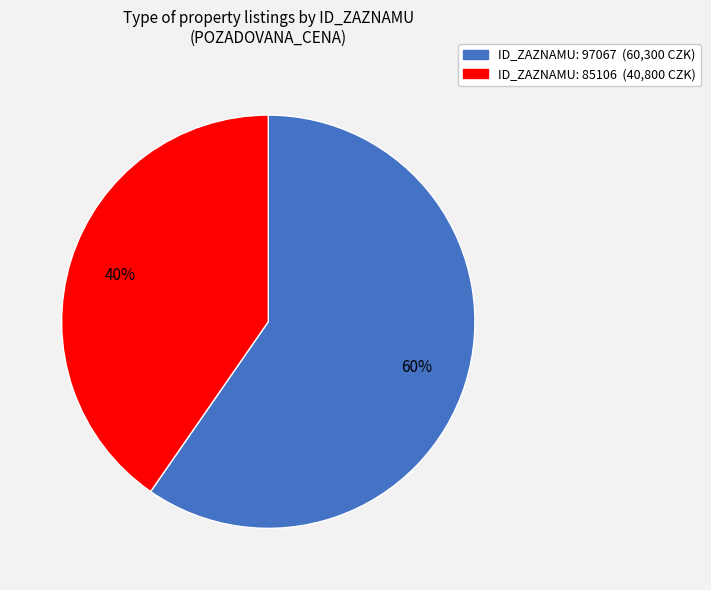

Is there any slice that represents more than half of the pie?

Yes